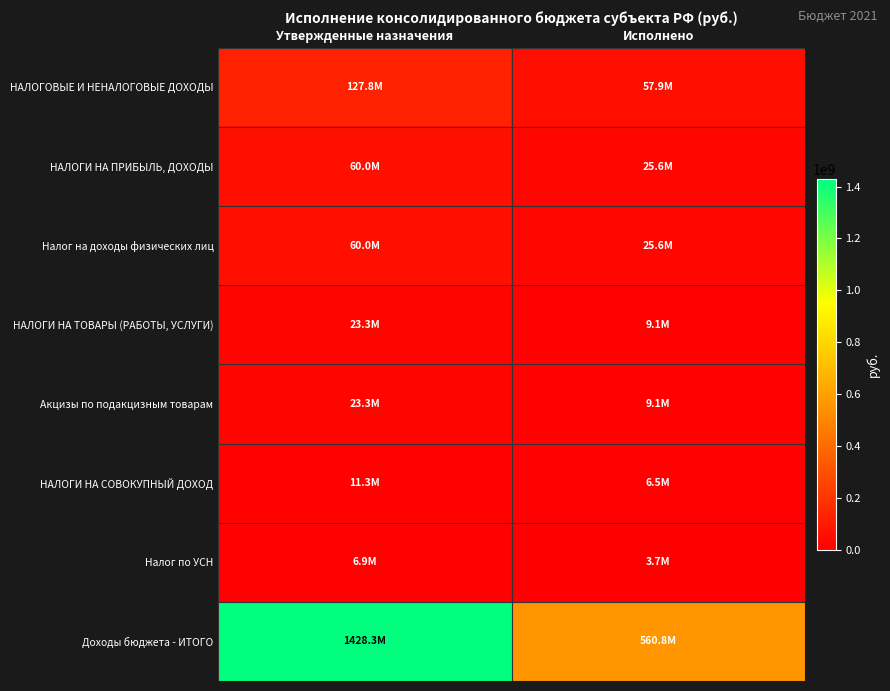

Which series has the largest total across all categories?

Доходы бюджета - ИТОГО